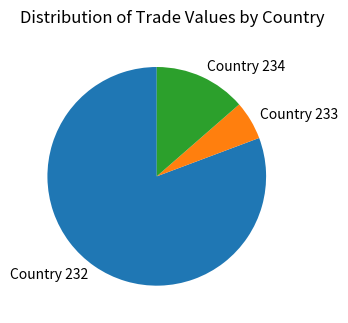

Does Country 234 account for over 50% of the chart?

No